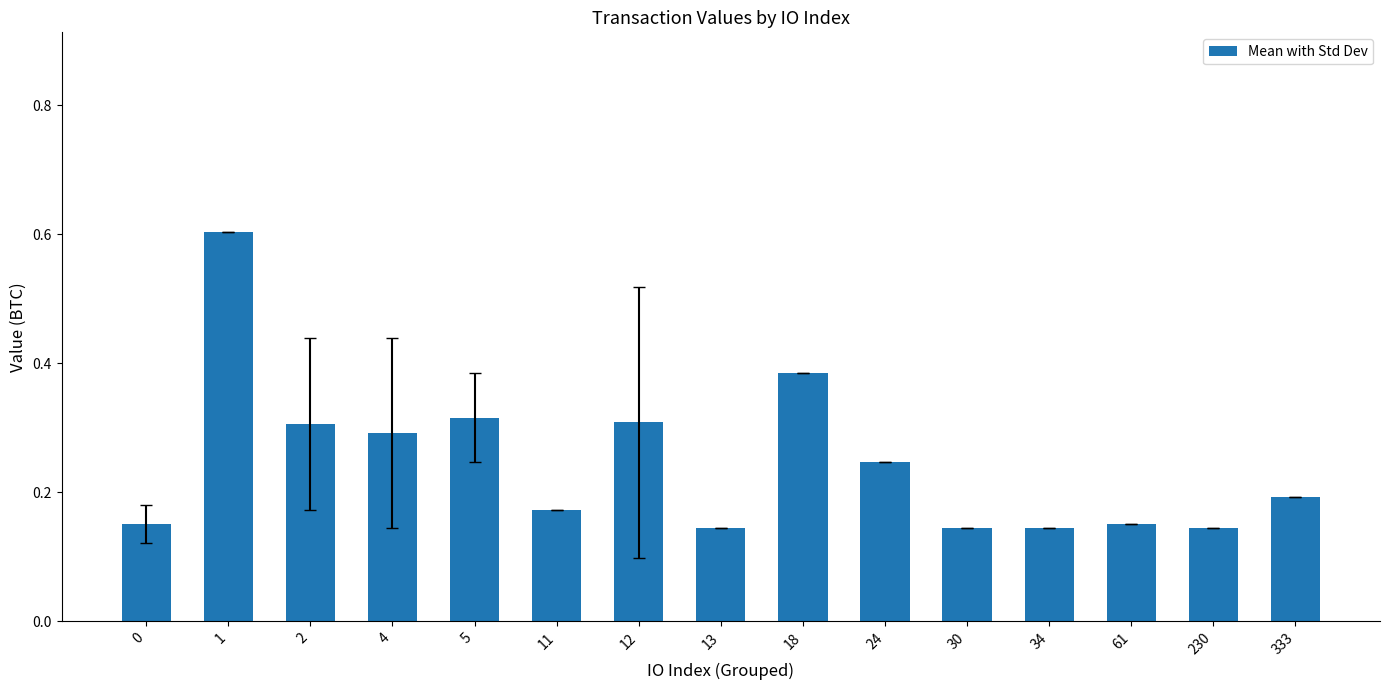

Which category has the highest value across all series?

1